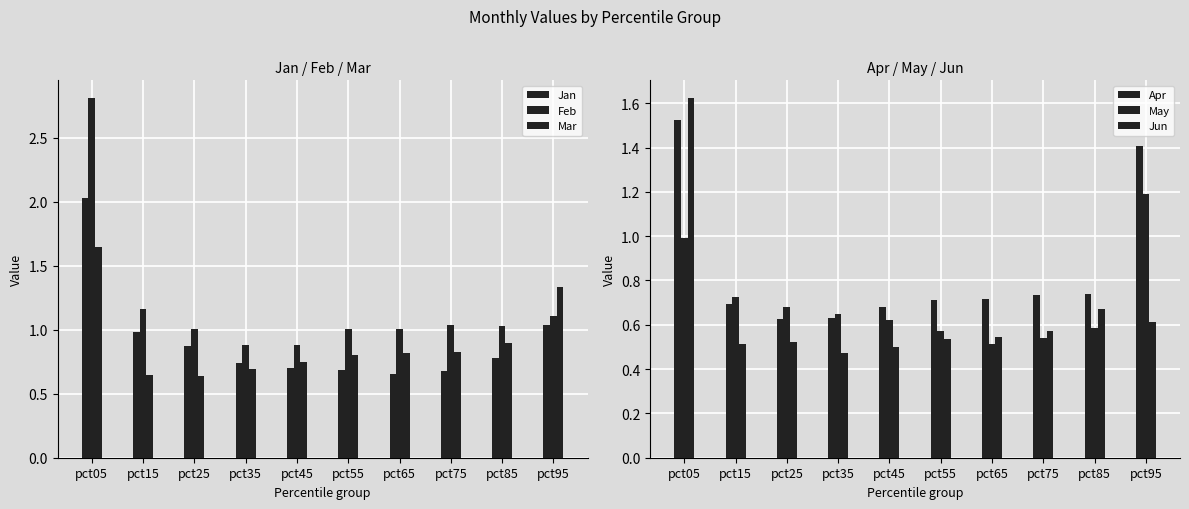

What is the sum of all Apr values?

8.5